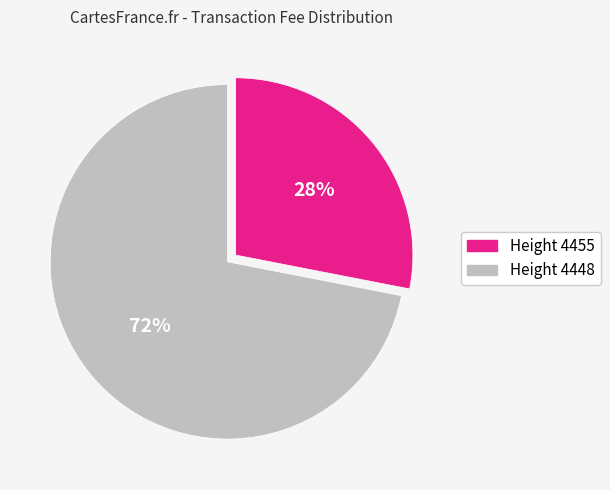

Is there any slice that represents more than half of the pie?

Yes